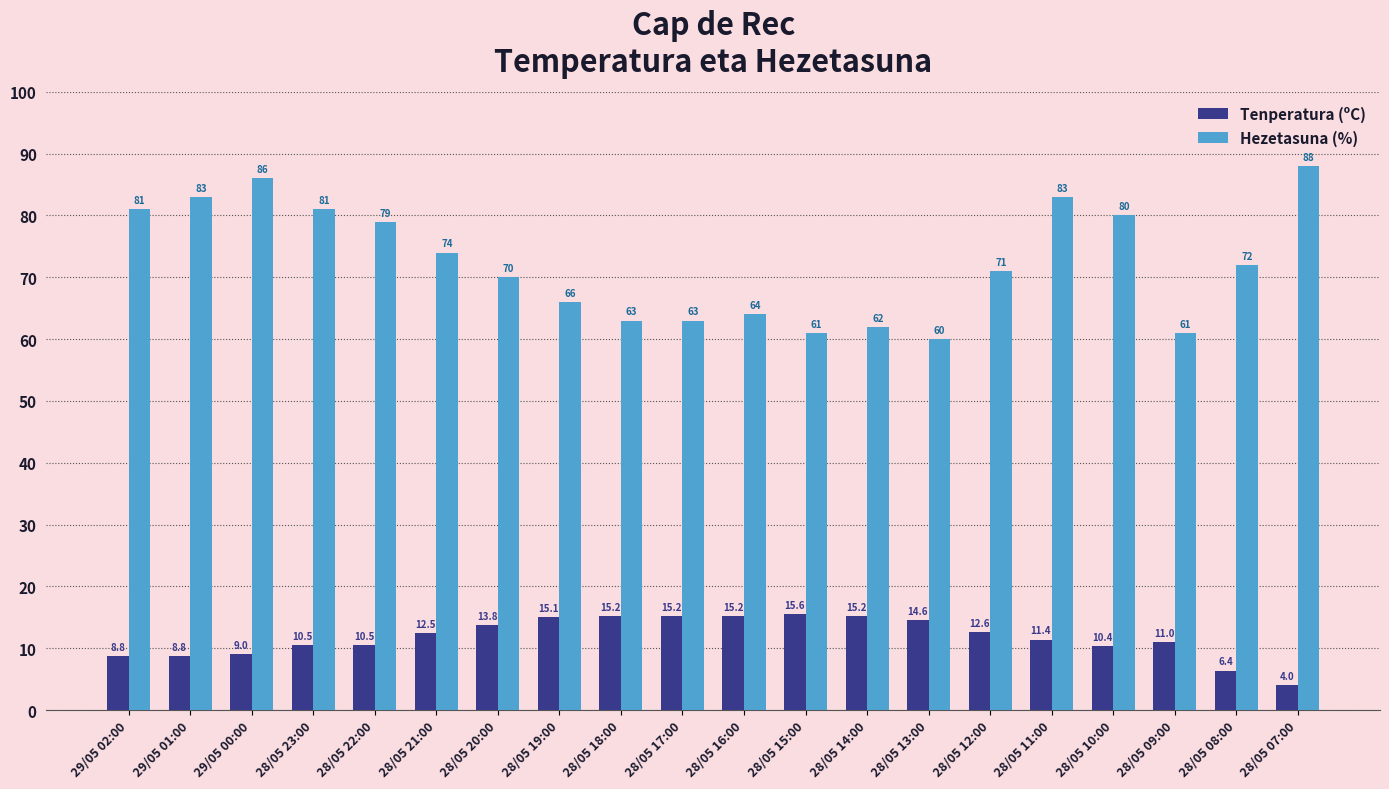

Which series has the largest total across all categories?

Hezetasuna (%)